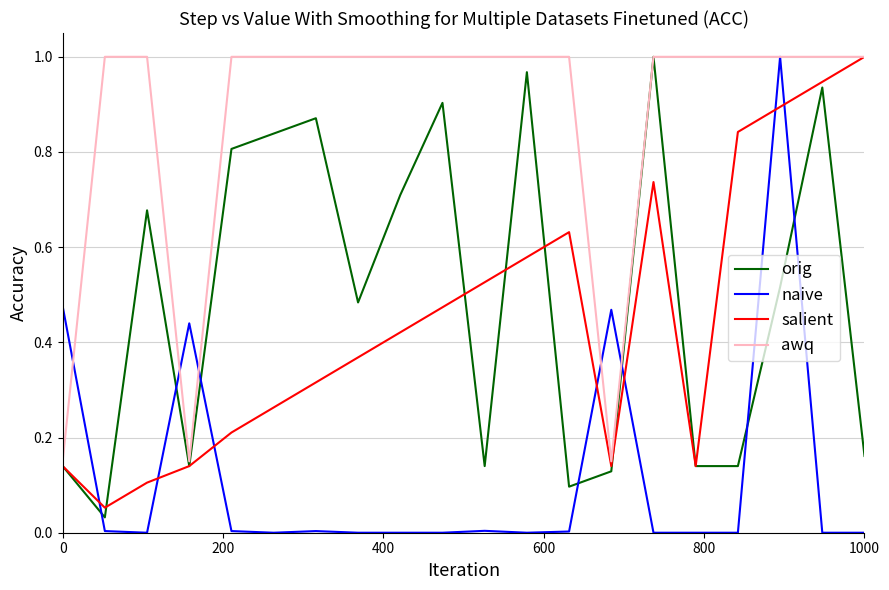

What is the sum of all orig values?

9.8